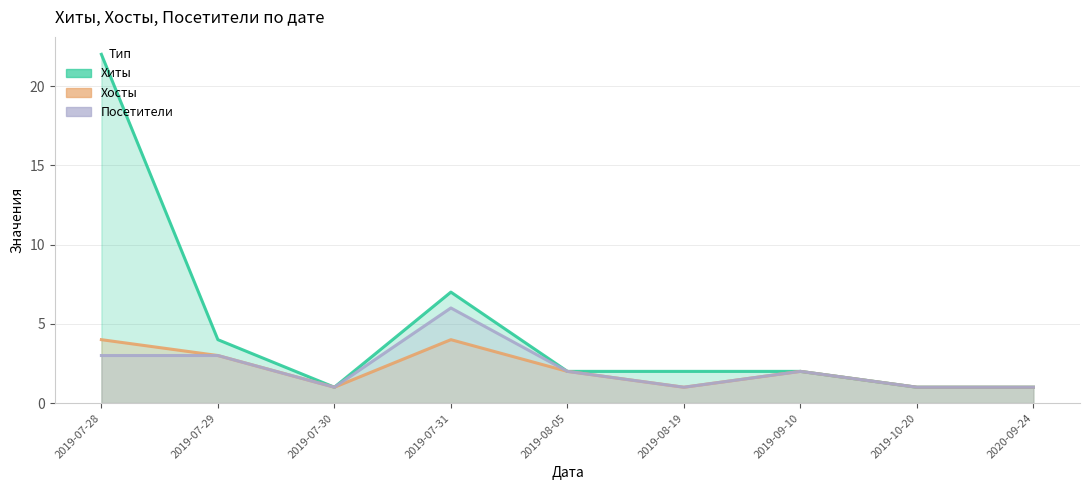

At which category does the chart reach its minimum across all series?

2019-07-30